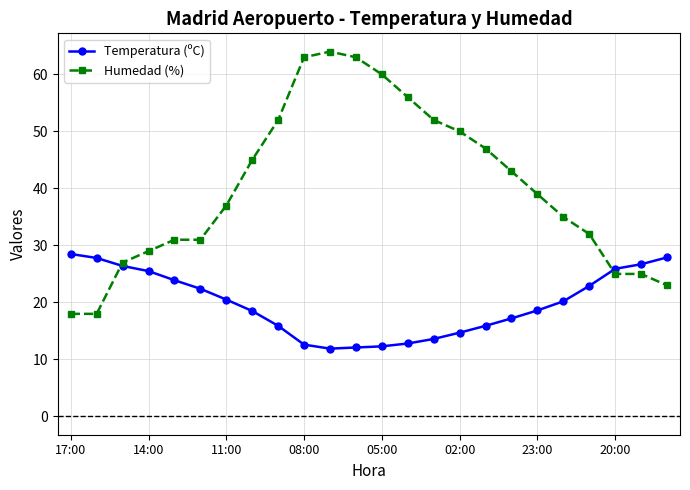

What is the greatest value displayed?

64.0